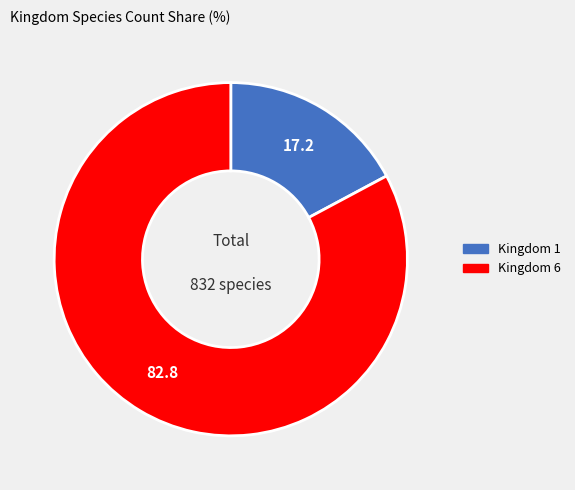

Is there any slice that represents more than half of the pie?

Yes